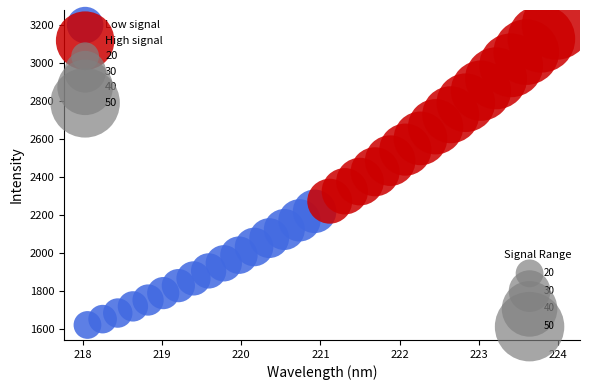

Which series has the widest spread of Y values?

High signal